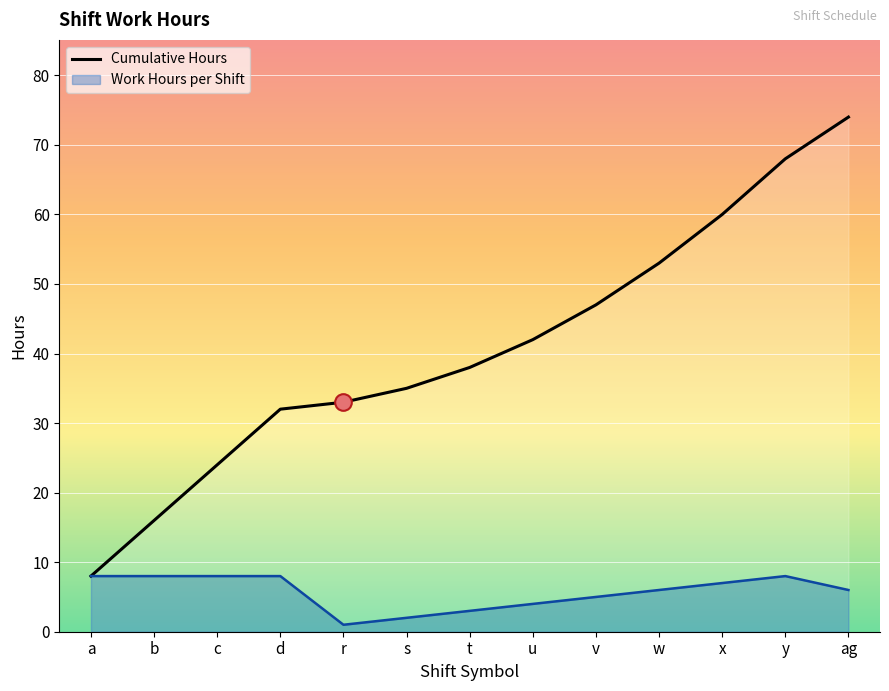

Rank the categories by value from lowest to highest.

a, b, c, d, r, s, t, u, v, w, x, y, ag